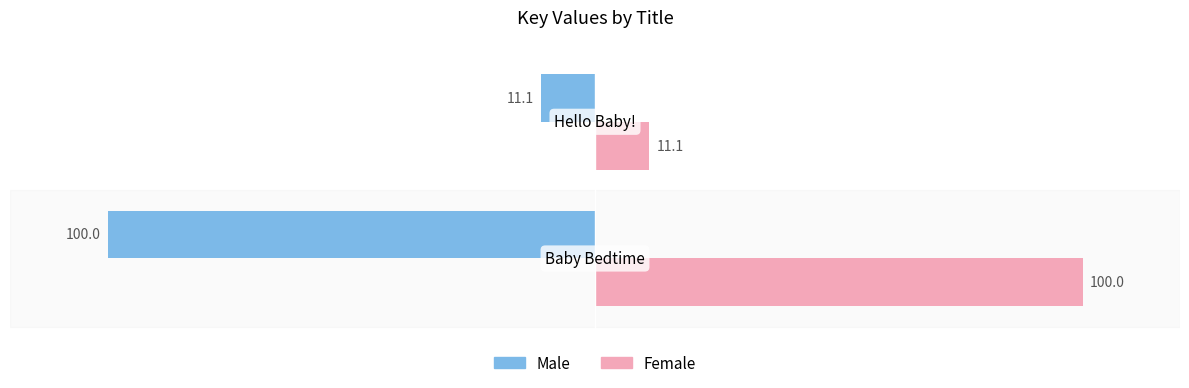

What is the minimum value shown in the chart?

-100.0